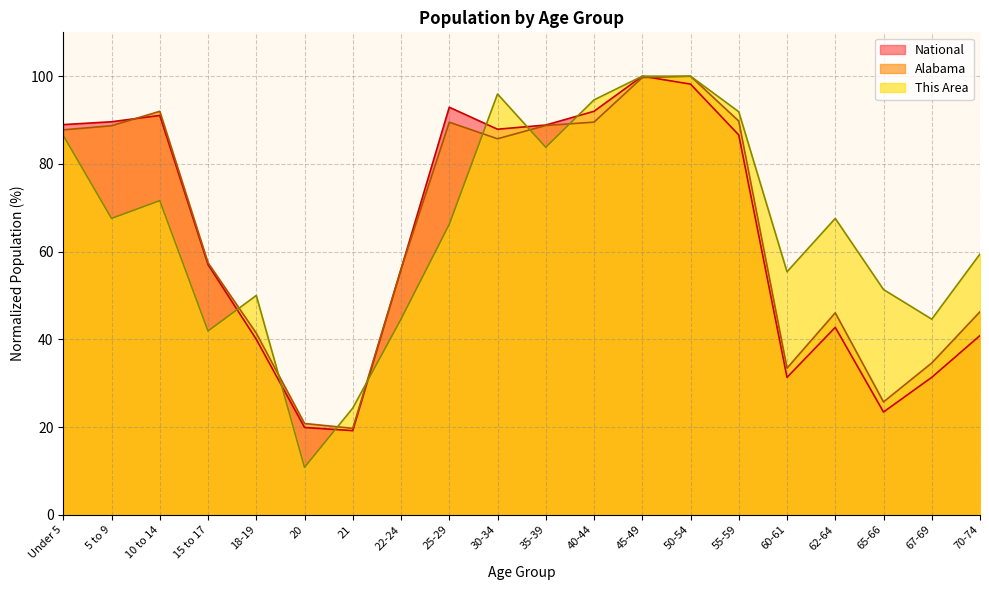

What is the label of the 14th point from the right?

21